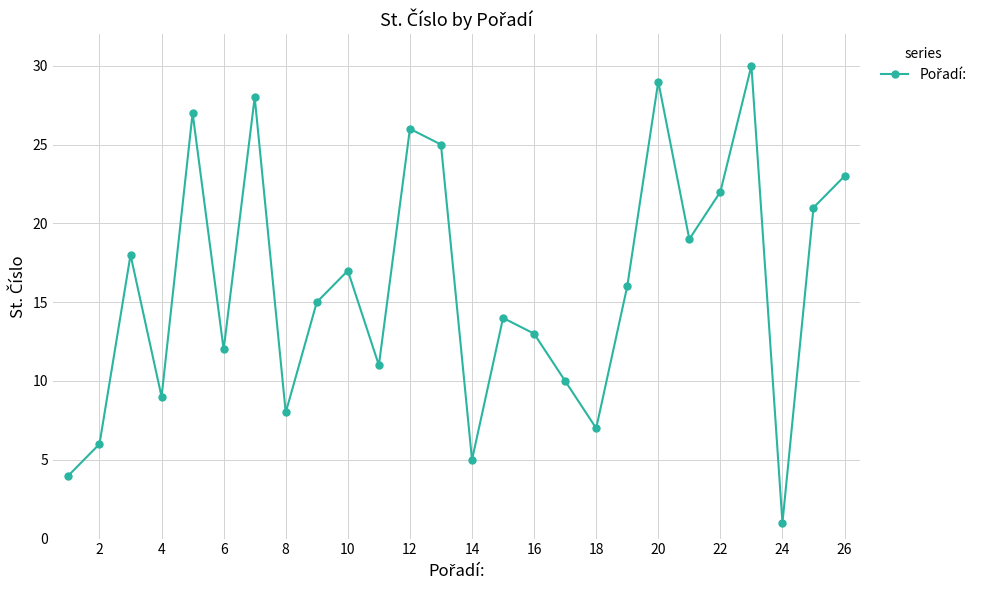

What is the difference between the maximum and minimum values?

29